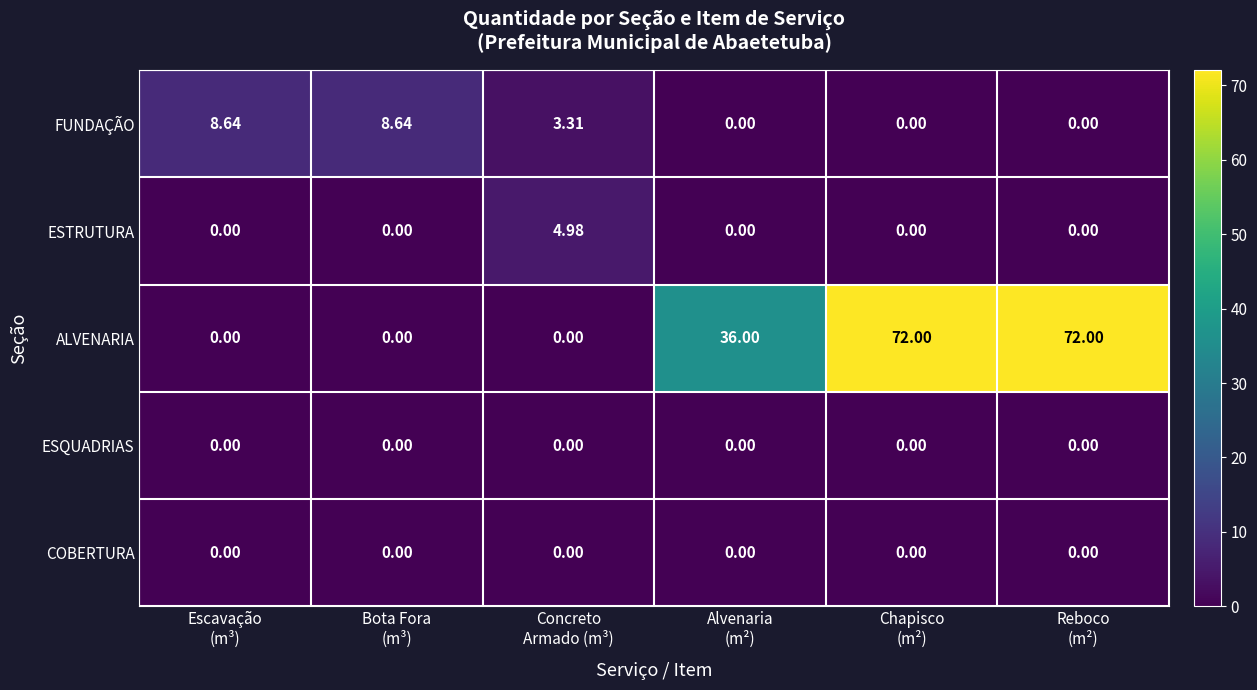

Which series has the widest spread of values?

ALVENARIA